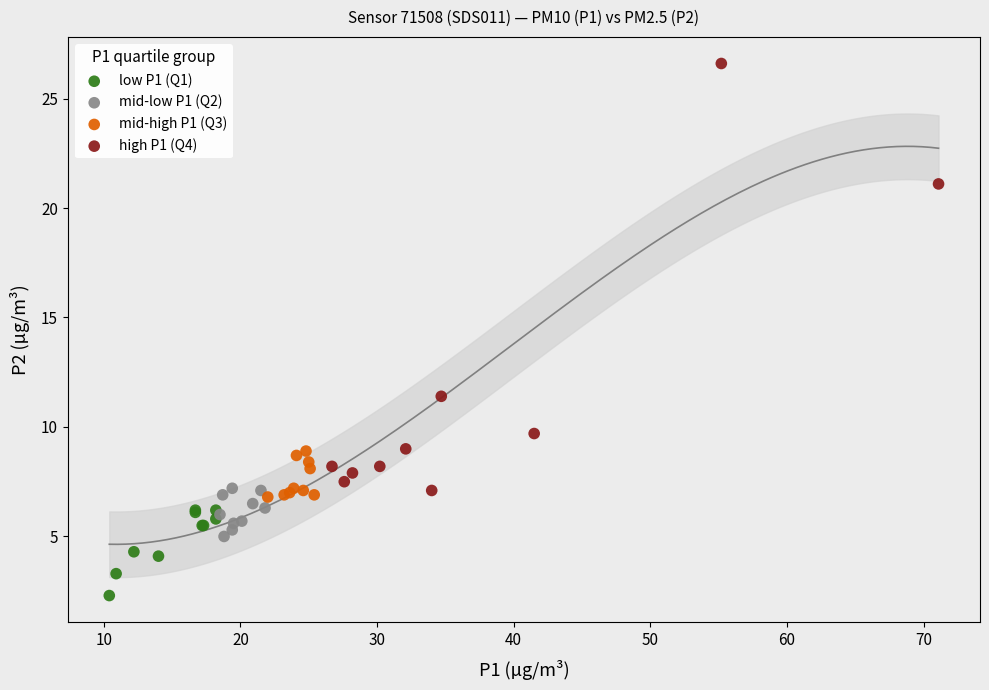

Which series has the widest spread of Y values?

high P1 (Q4)